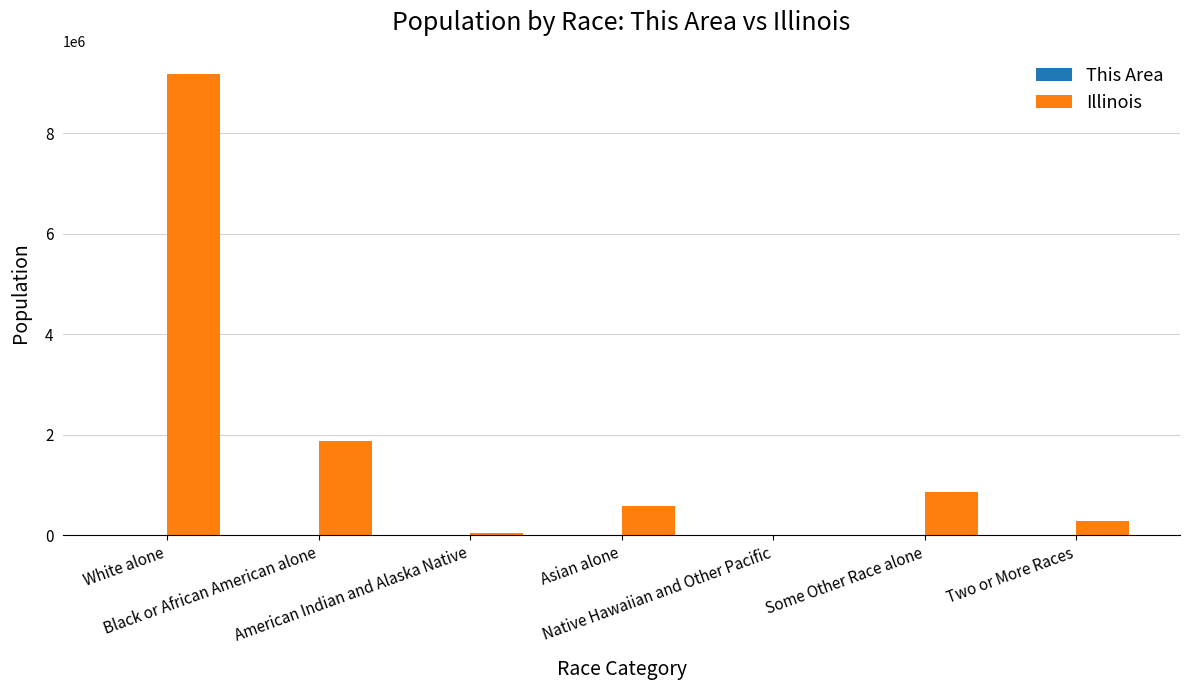

Which series has the largest total across all categories?

Illinois